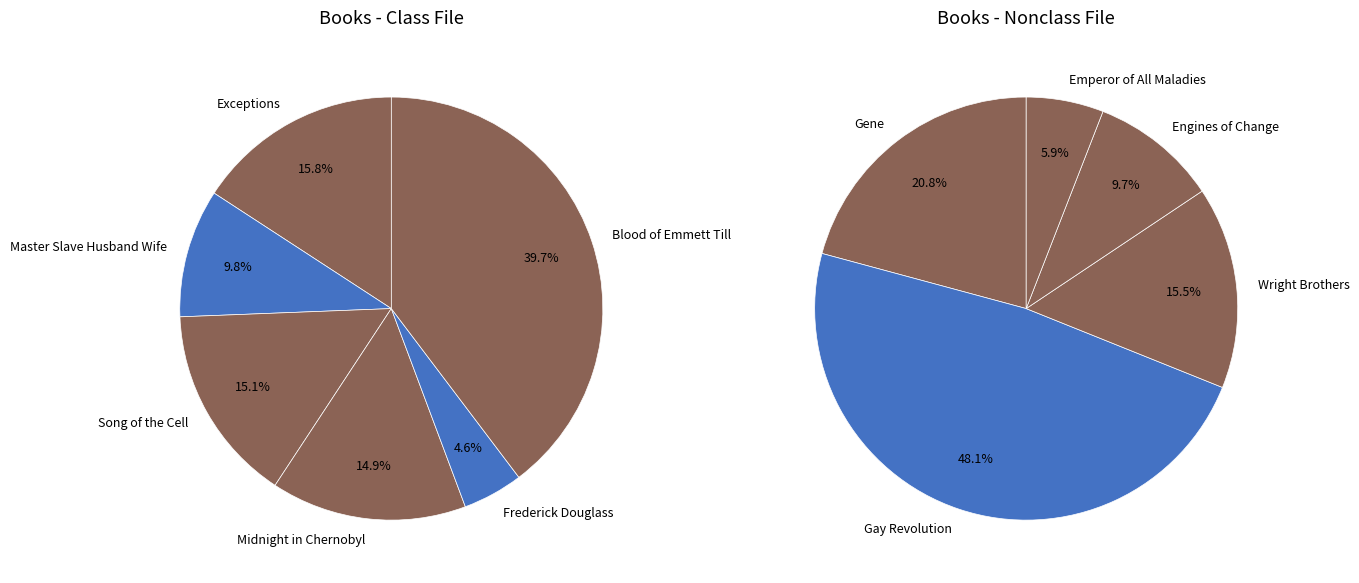

How many segments does this pie chart have?

11